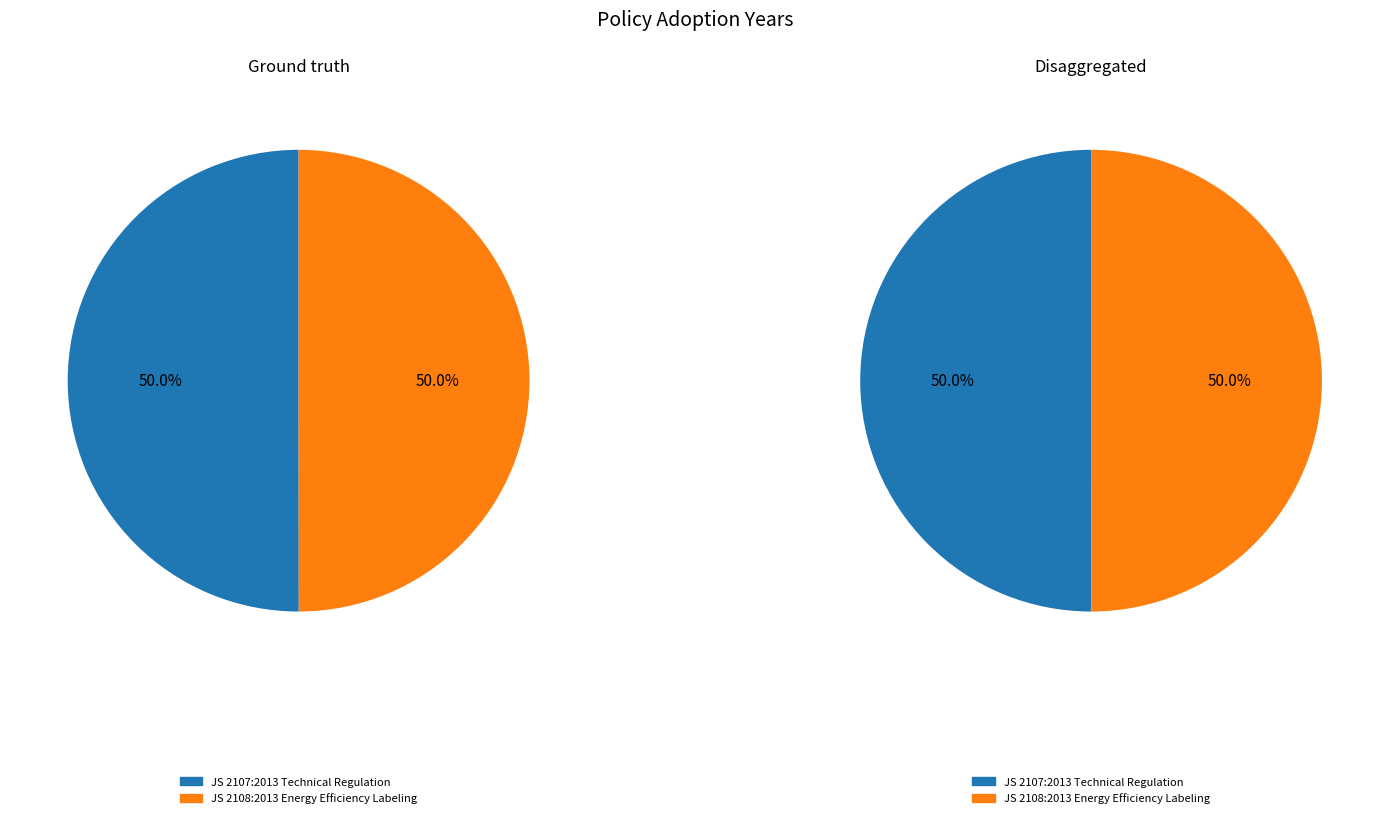

Rank the categories by value from lowest to highest.

JS 2108:2013 Energy Efficiency Labeling, JS 2107:2013 Technical Regulation